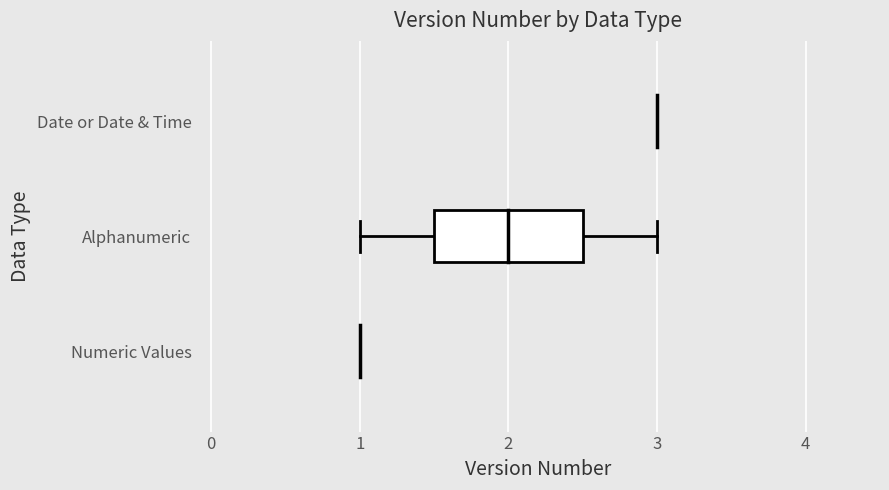

At which category does the chart reach its peak across all series?

Date or Date & Time